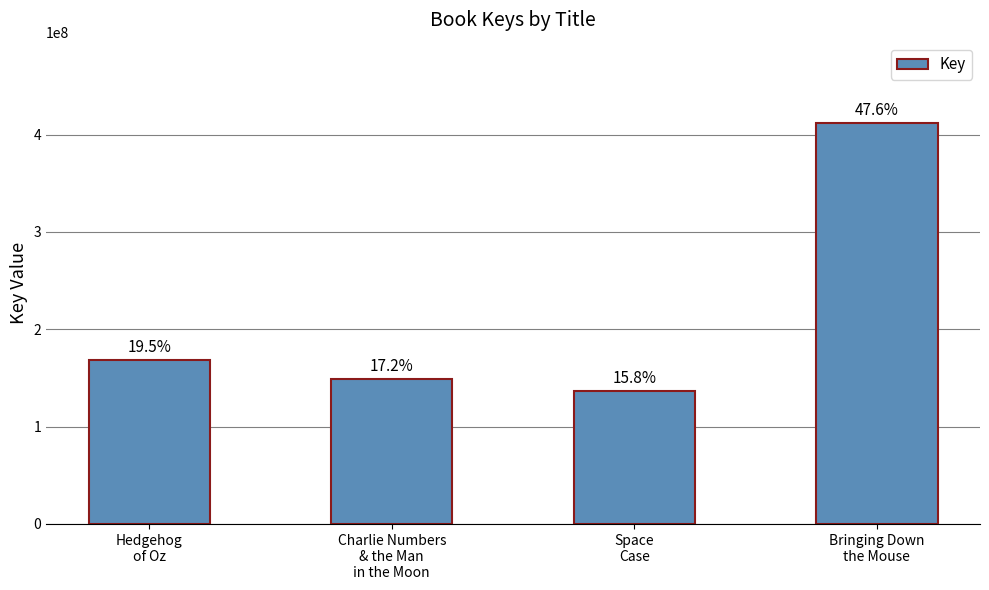

At which category does the chart reach its minimum across all series?

Space
Case